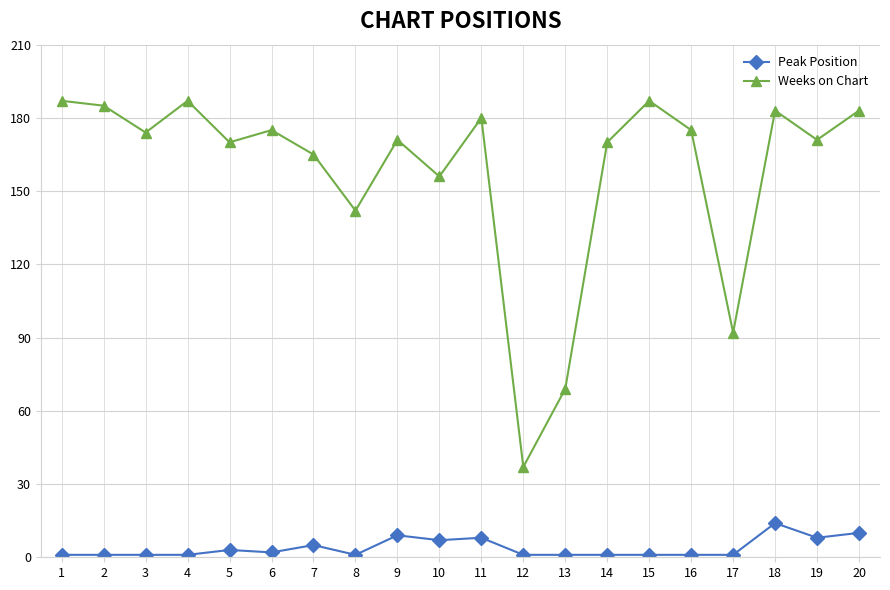

What is the average value of the Weeks on Chart series?

158